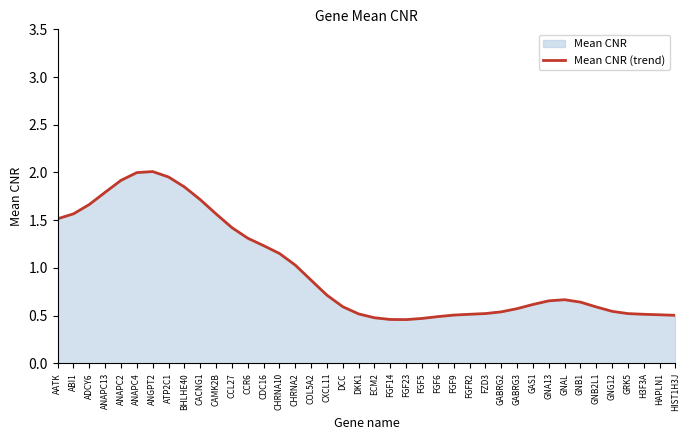

Reading left to right, list all the values displayed in this chart.

1.5	1.6	1.7	1.8	1.9	2.0	2.0	2.0	1.8	1.7	1.6	1.4	1.3	1.2	1.2	1.0	0.9	0.7	0.6	0.5	0.5	0.5	0.5	0.5	0.5	0.5	0.5	0.5	0.5	0.6	0.6	0.7	0.7	0.6	0.6	0.5	0.5	0.5	0.5	0.5